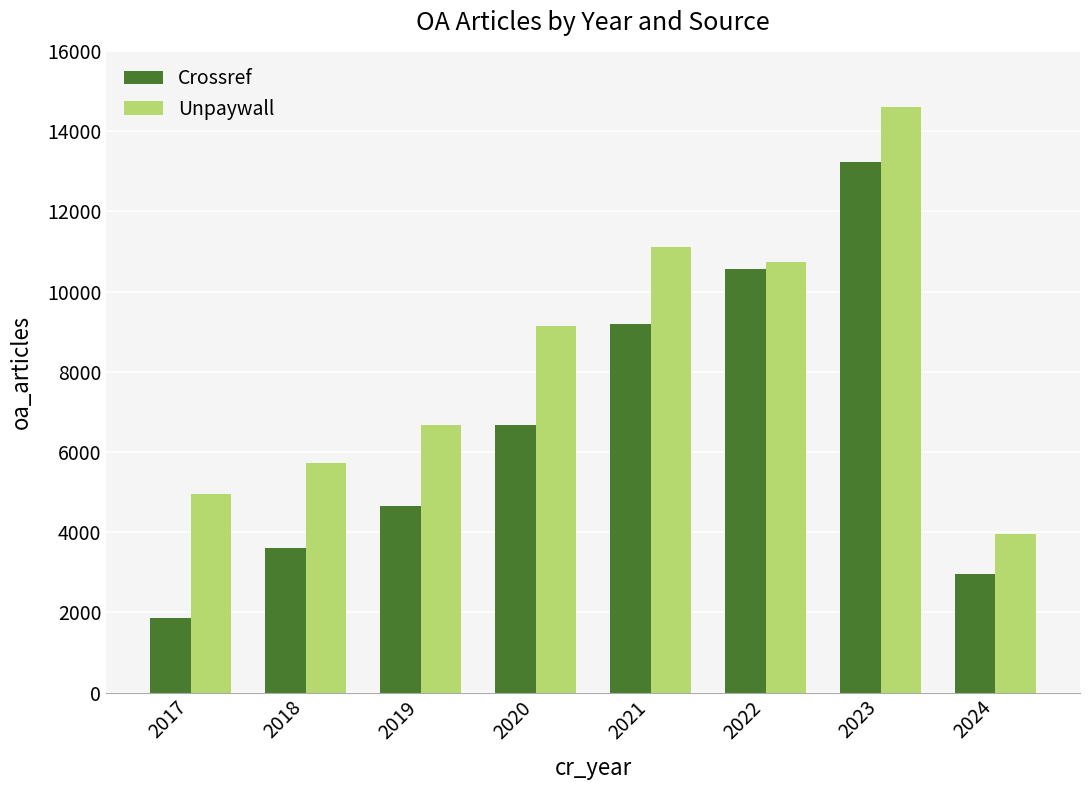

At which label does Crossref reach its peak?

2023